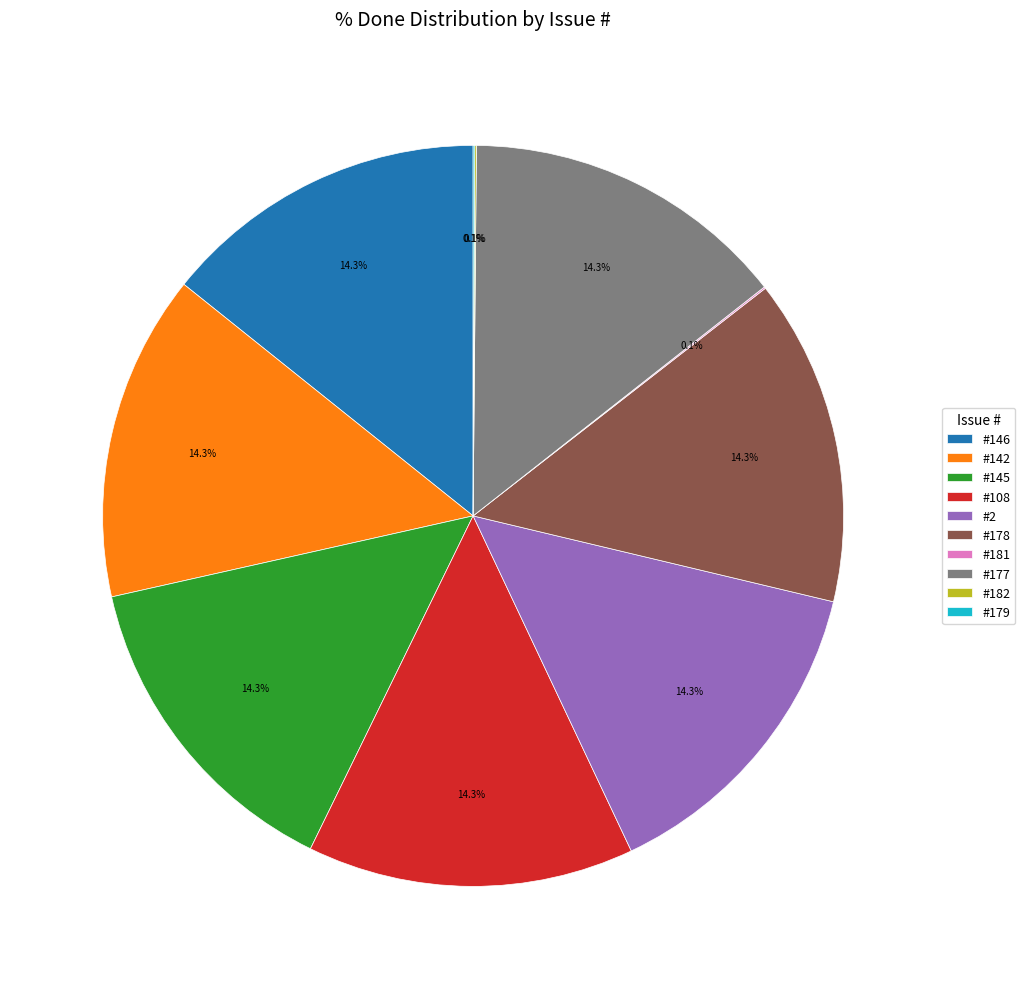

Is there a majority slice in this chart?

No